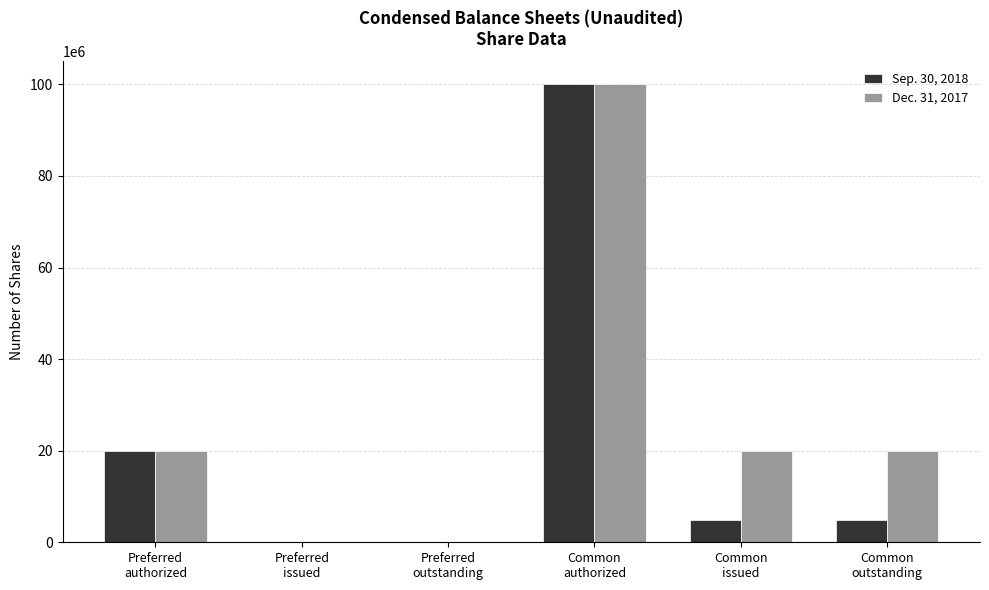

The Dec. 31, 2017 series shows 20000000 at Common
issued. True or false?

True